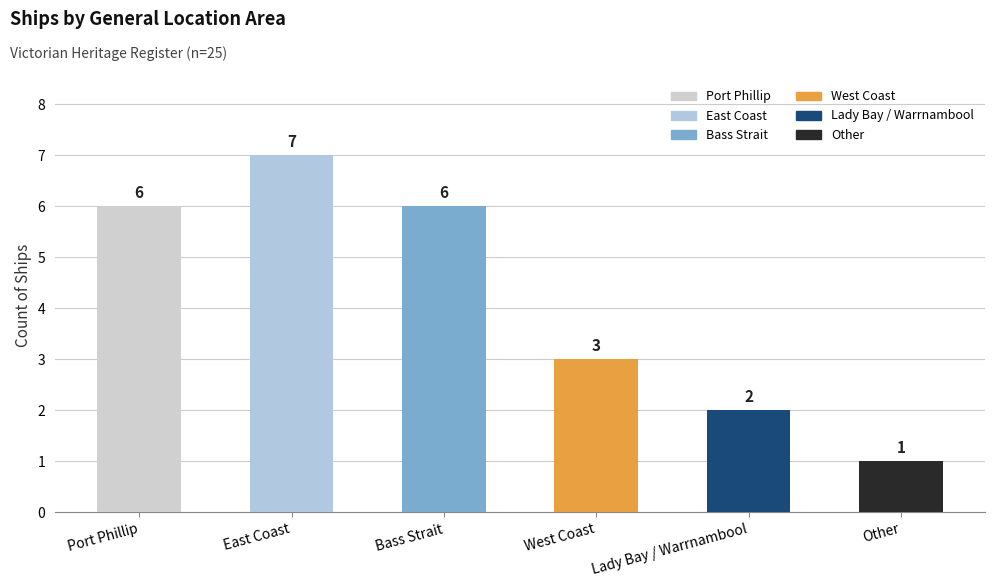

What is the maximum value shown in the chart?

7